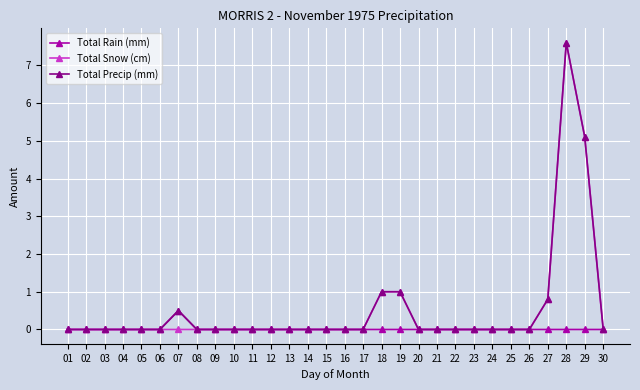

At which category is the sum across all series the highest?

28